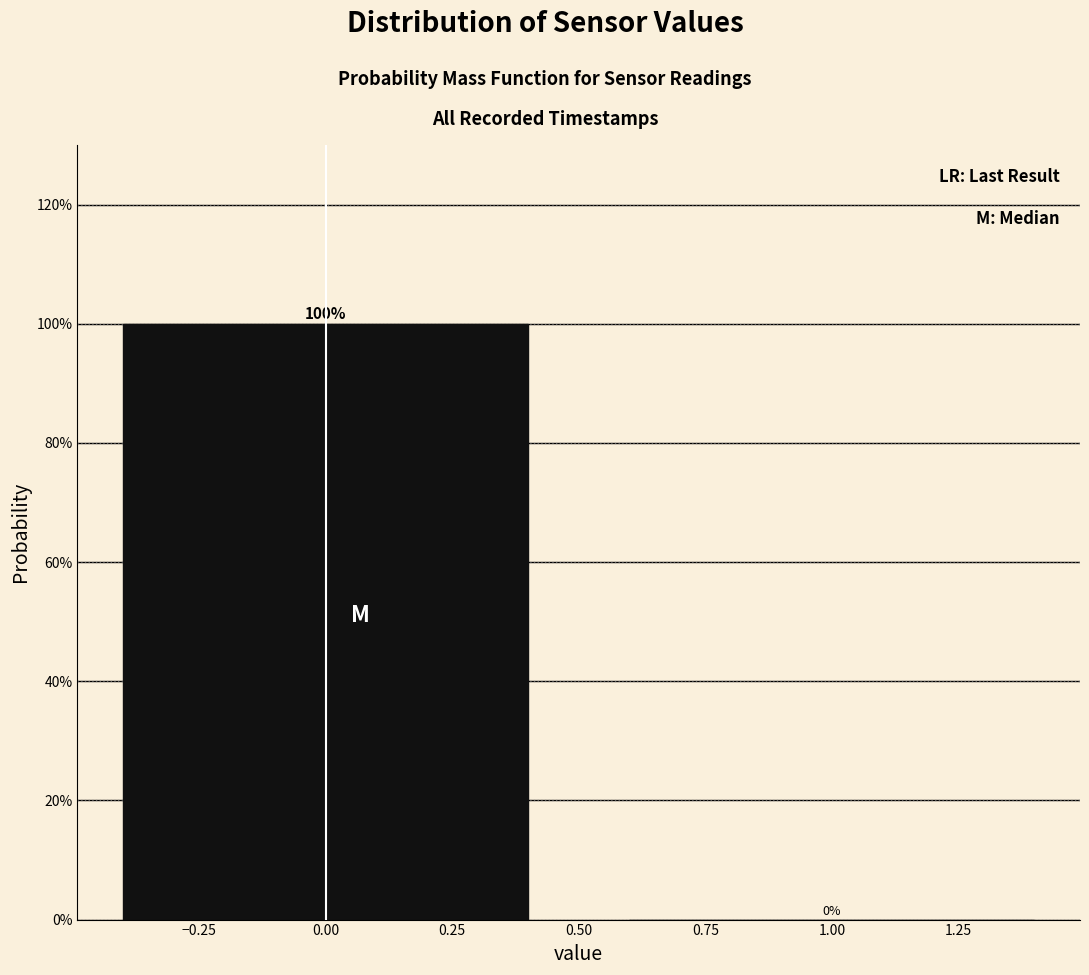

How tall is the bar that spans -0.5 to 0.5 on the x-axis?

100